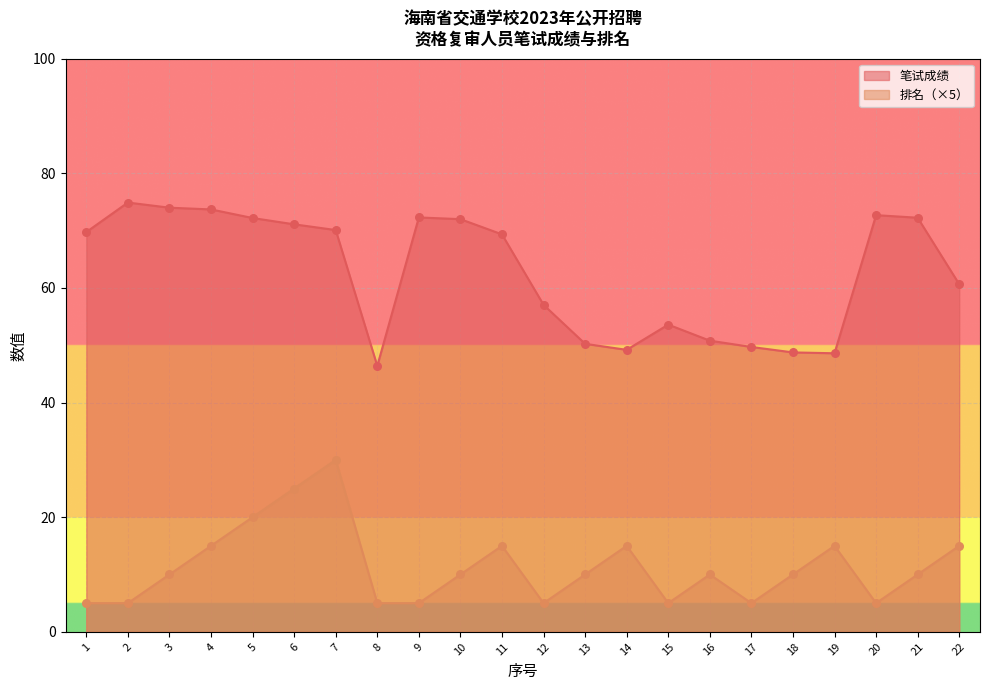

At how many categories does at least one series exceed 7?

22